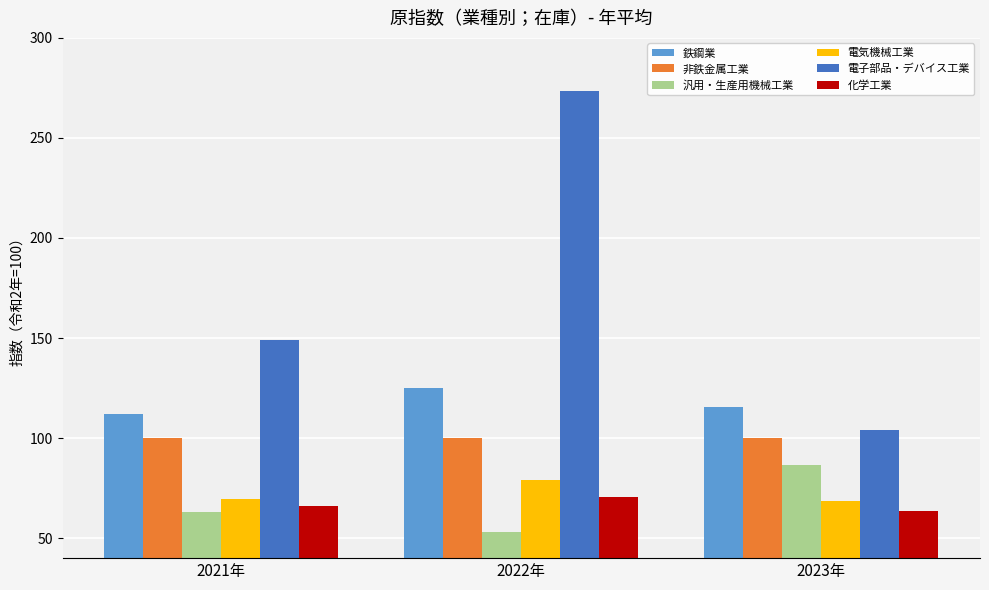

At 2022年, list the series in order from smallest to largest.

汎用・生産用機械工業, 化学工業, 電気機械工業, 非鉄金属工業, 鉄鋼業, 電子部品・デバイス工業